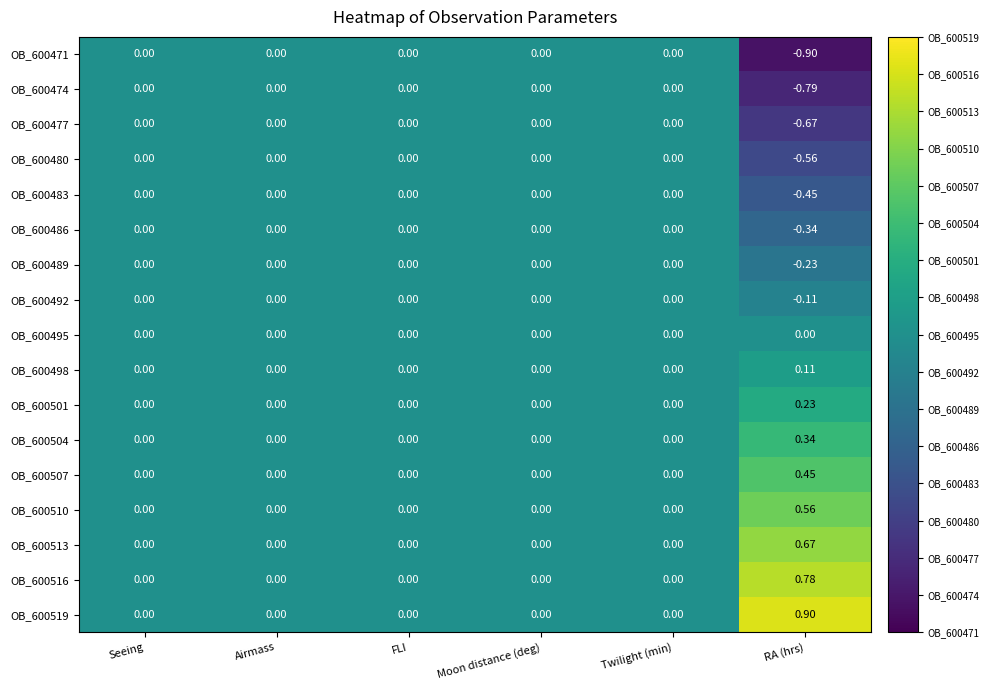

Which category has the highest value in the OB_600501 series?

RA (hrs)